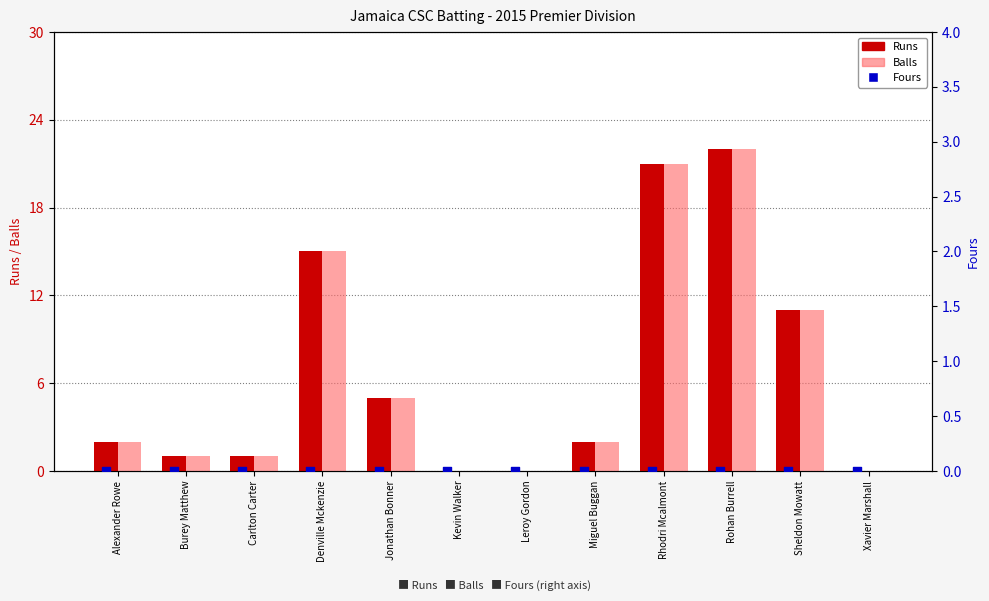

At how many categories does at least one series exceed 6?

4